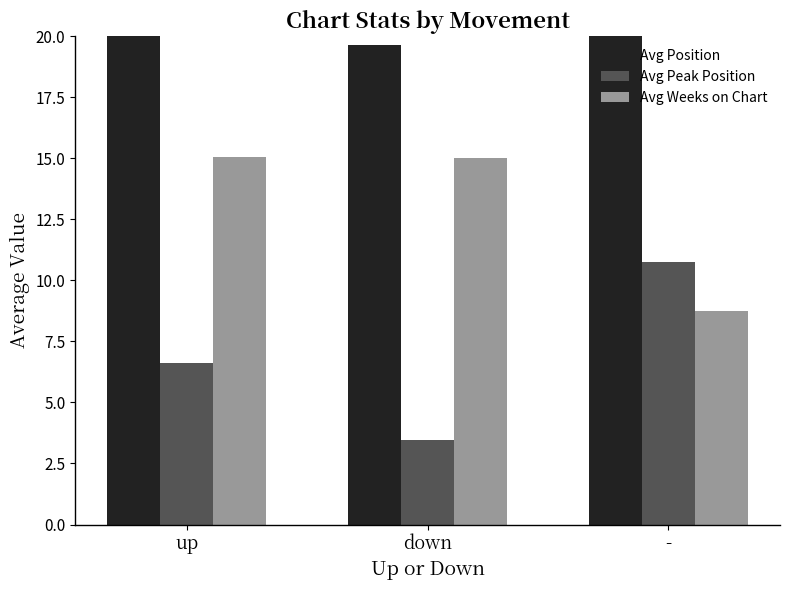

How many data points in Avg Weeks on Chart are above 15?

1